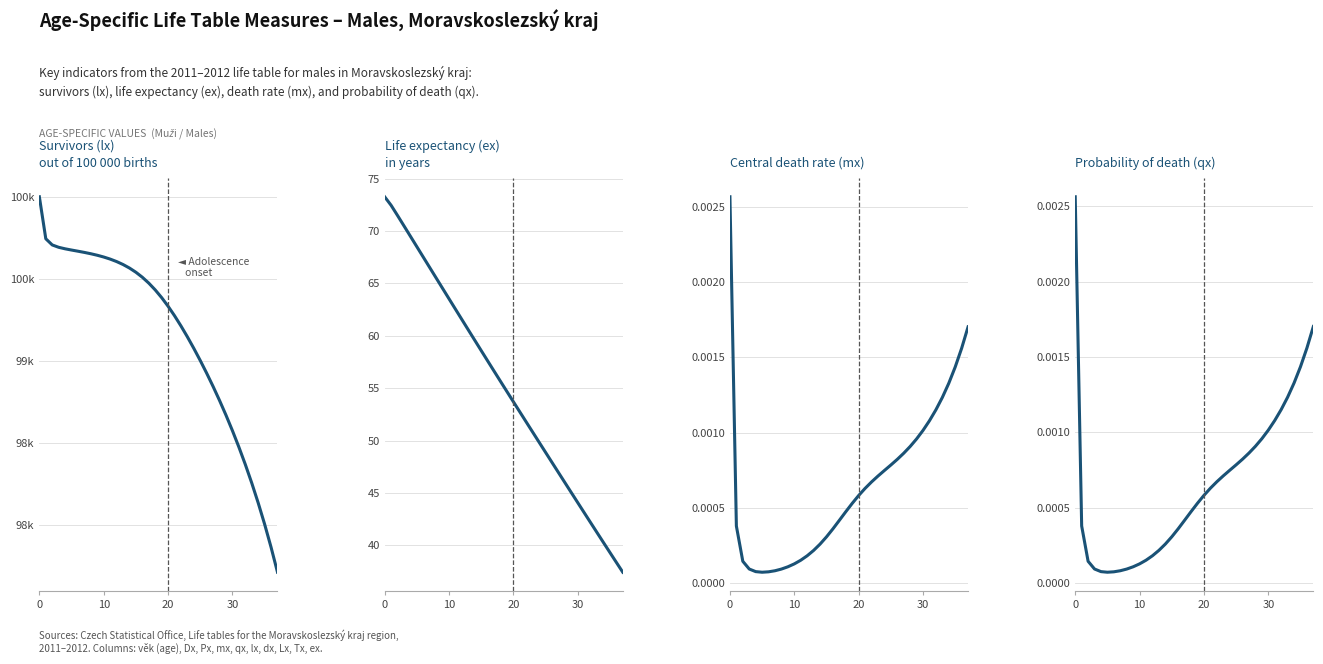

Where is mx nearest to the value 0?

5